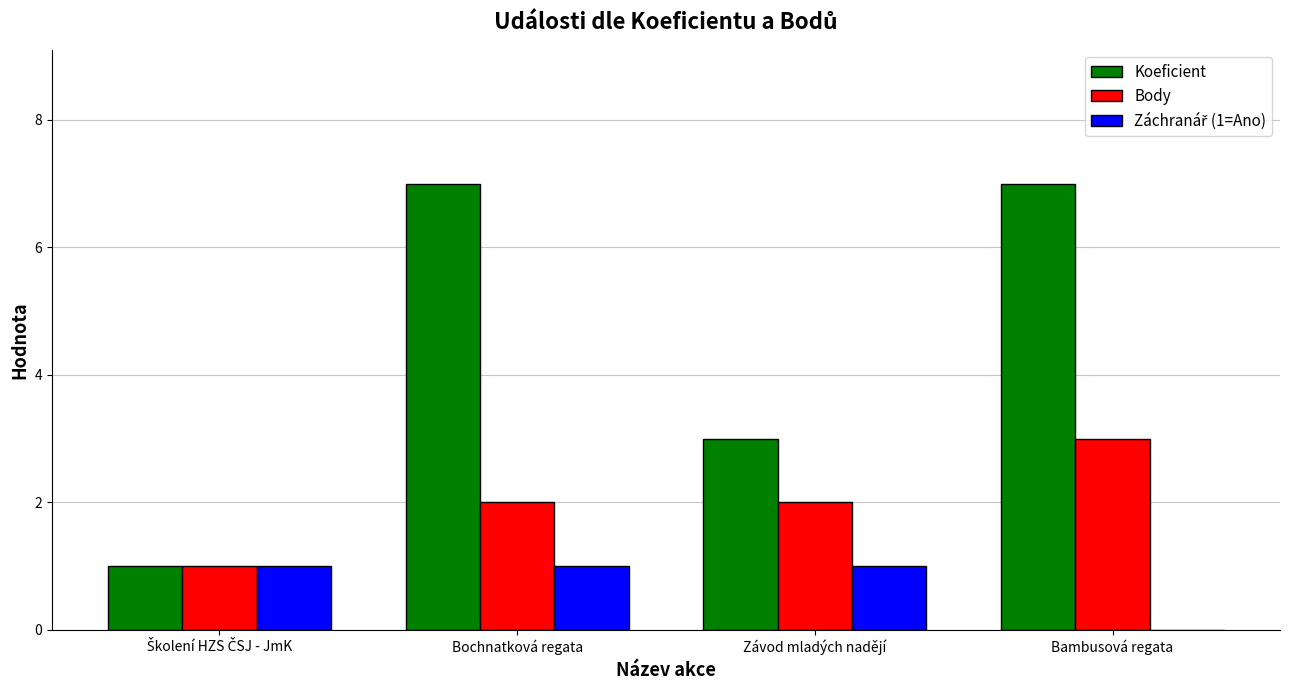

Where is Koeficient nearest to the value 4?

Závod mladých nadějí